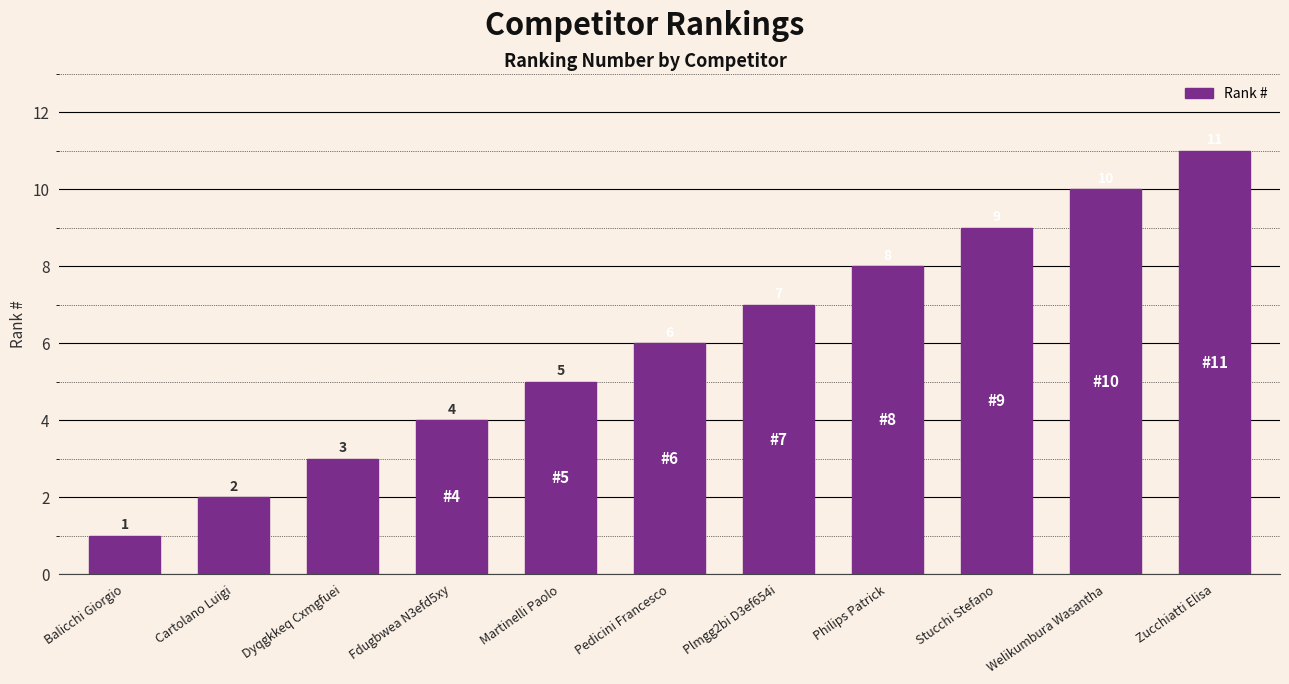

Where is the data nearest to the value 6?

Pedicini Francesco